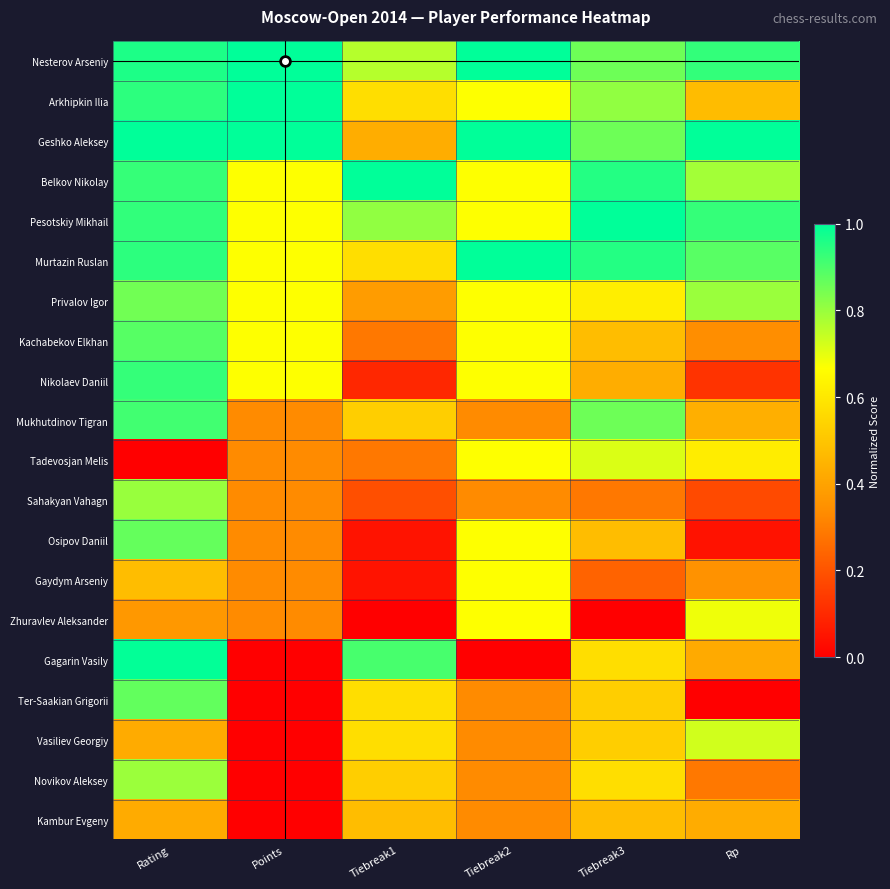

Count the number of categories in the chart.

6